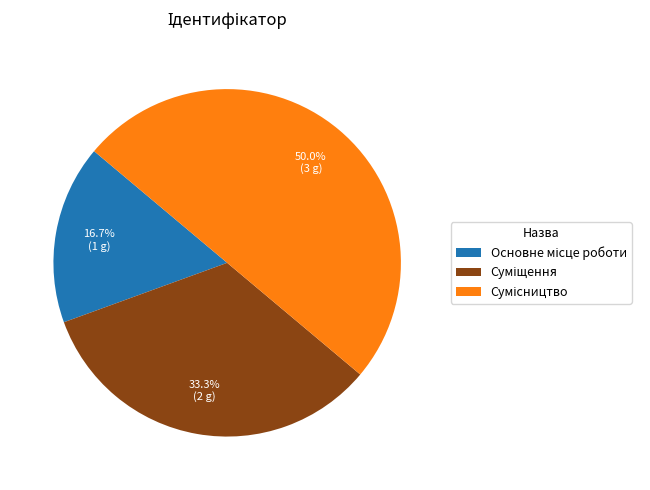

Is Сумісництво the majority of the pie?

No